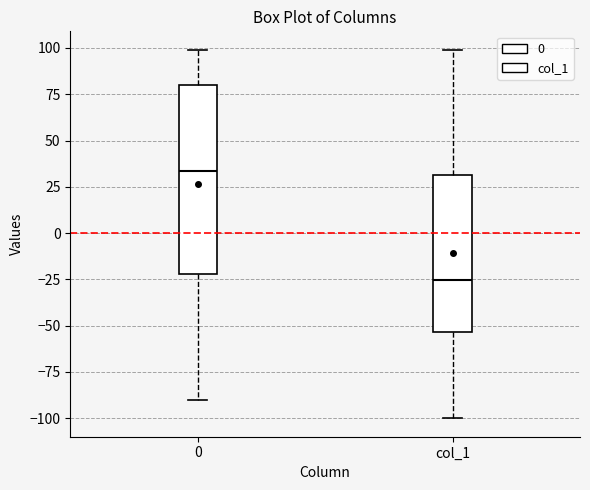

Reading left to right, read every box against the y-axis: the position of its median line, the range the box covers, and the ends of its whiskers. The values are not printed on the chart, so give them approximately, as read against the axis.

0: median 35, box -20 to 80, whiskers -90 to 100
col_1: median -25, box -55 to 30, whiskers -100 to 100